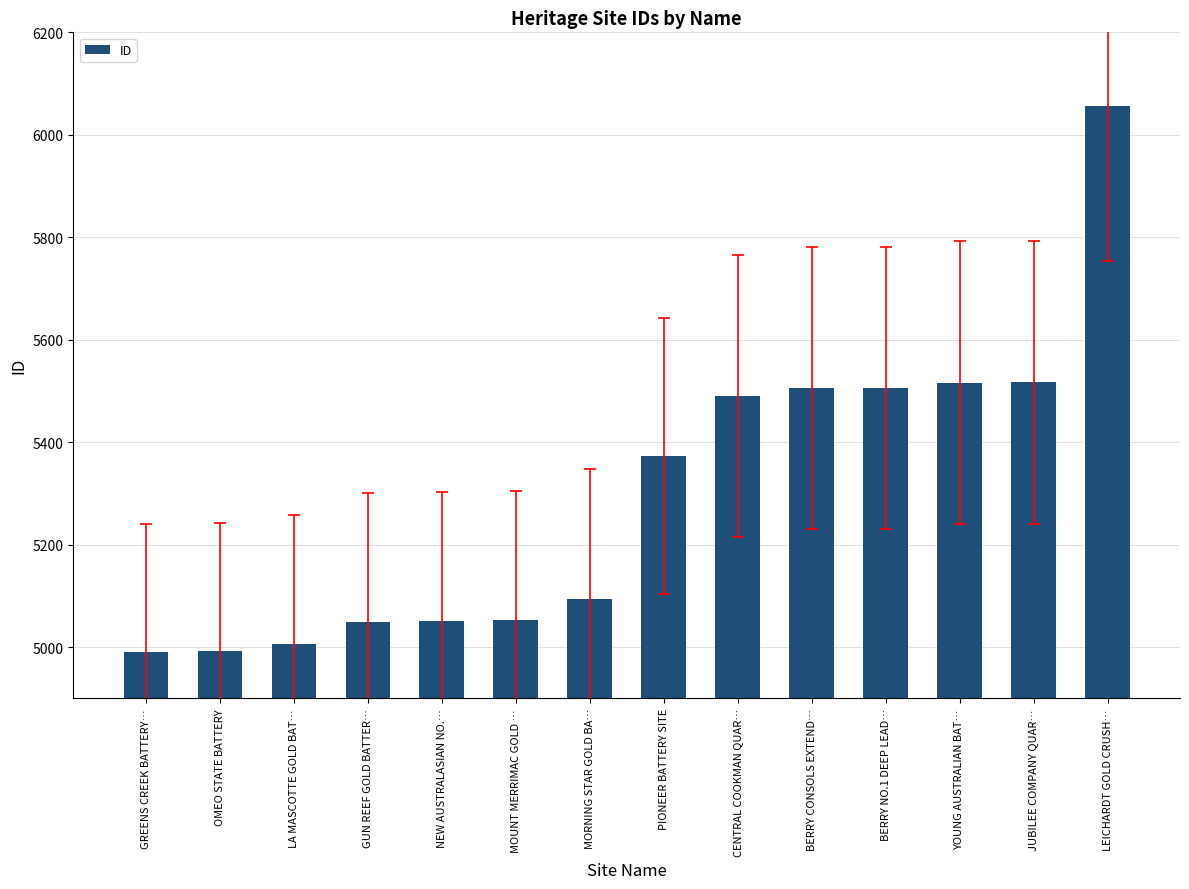

Which label corresponds to the largest value in the chart?

LEICHARDT GOLD CRUSH…